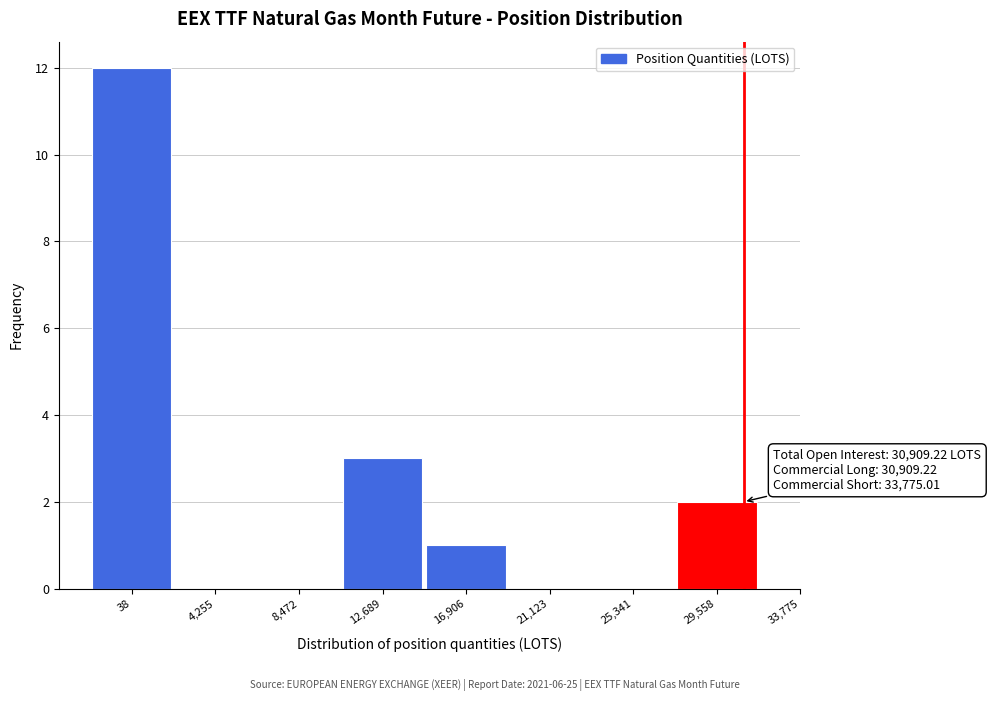

Reading left to right, transcribe all the data shown in this chart.

38=12	4,255=0	8,472=0	12,689=3	16,906=1	21,123=0	25,341=0	29,558=2